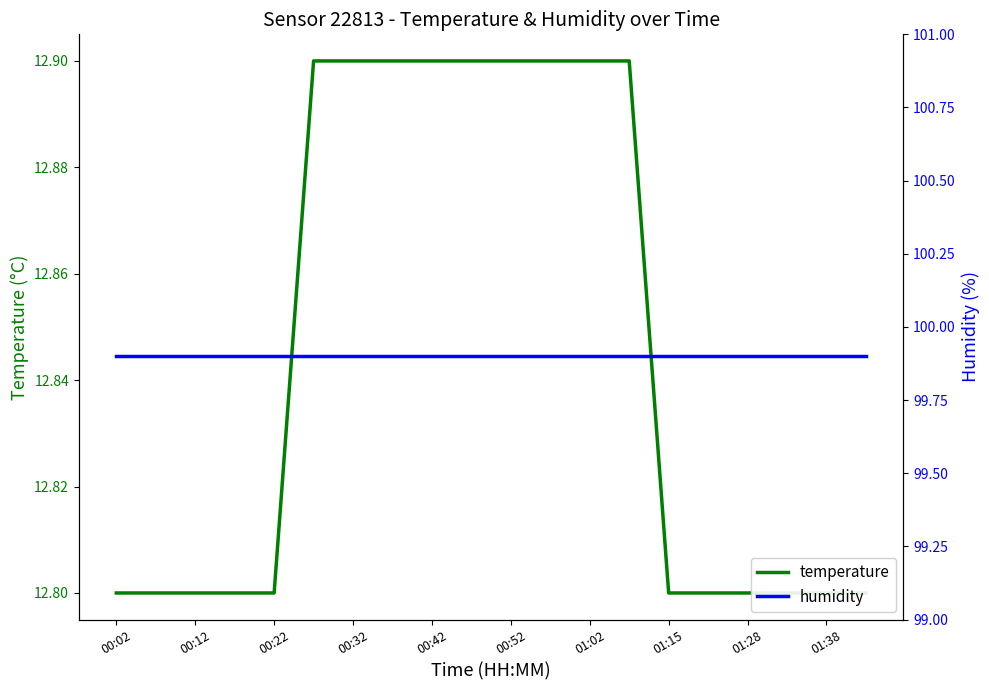

Count the temperature values in the range 12 to 13.

20